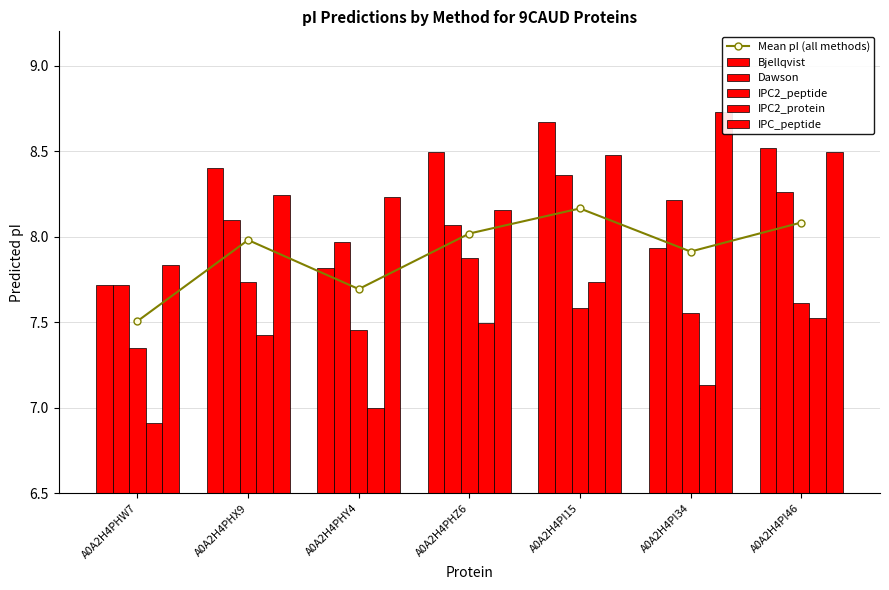

List the labels in order of IPC_peptide value, largest first.

A0A2H4PI34, A0A2H4PI46, A0A2H4PI15, A0A2H4PHX9, A0A2H4PHY4, A0A2H4PHZ6, A0A2H4PHW7